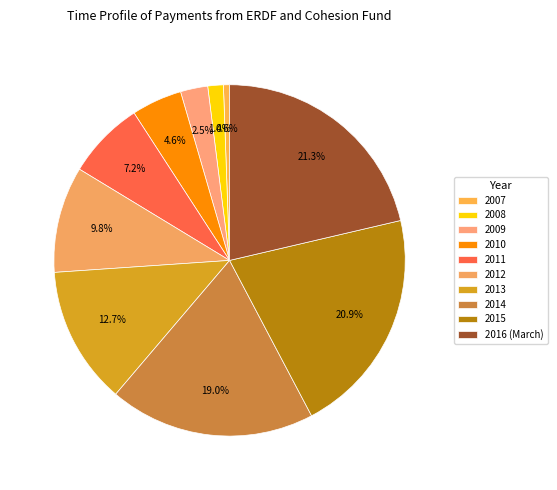

To the nearest percent, what is the difference between the 2008 and 2012 slice percentages?

8%